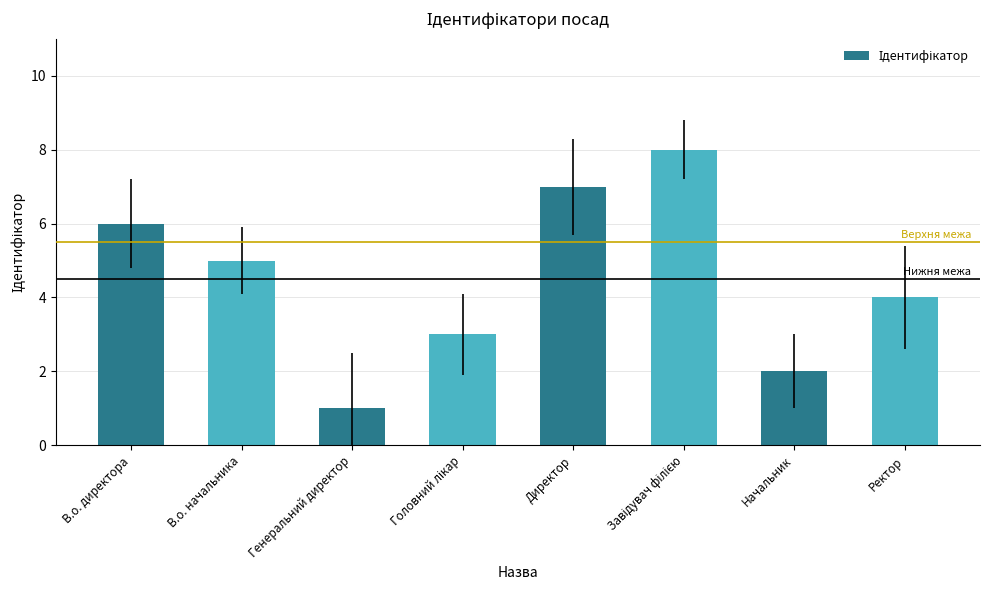

At which category does the chart reach its minimum across all series?

Генеральний директор